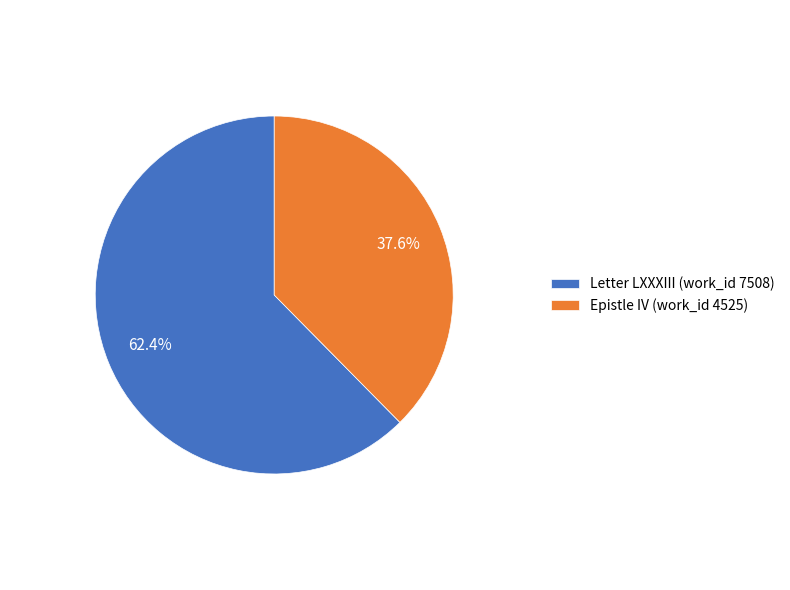

Which has a higher value, Letter LXXXIII (work_id 7508) or Epistle IV (work_id 4525)?

Letter LXXXIII (work_id 7508)